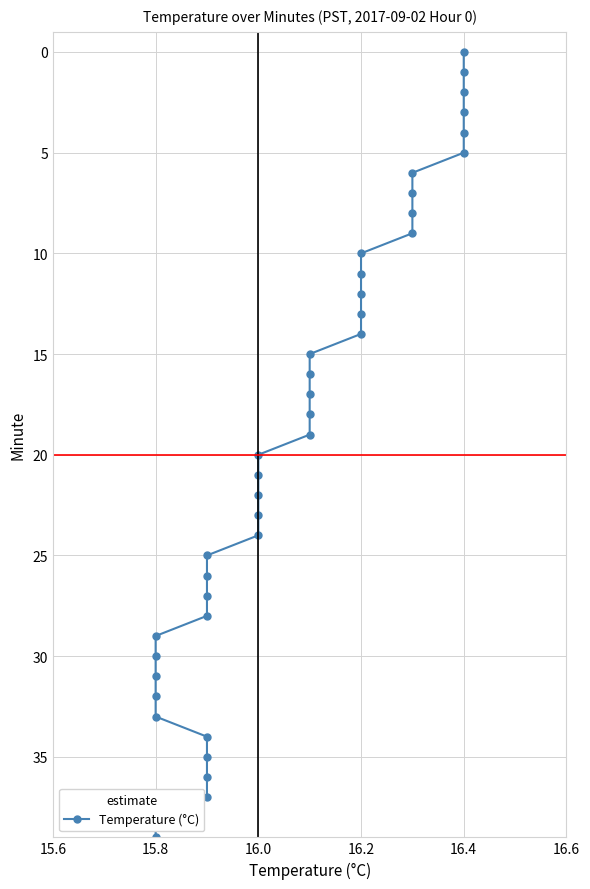

What position from the left is 38?

39